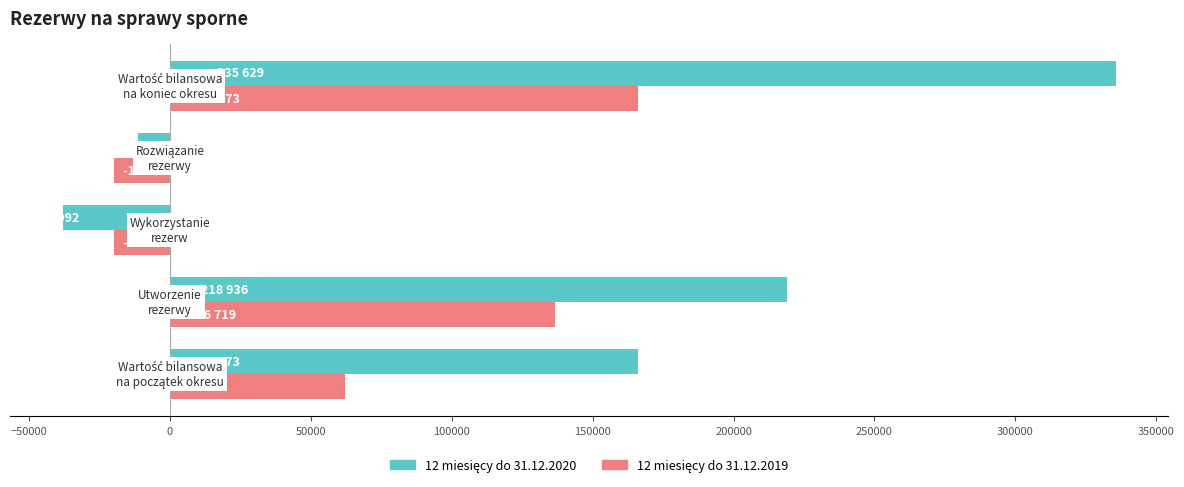

What is the greatest value displayed?

335629